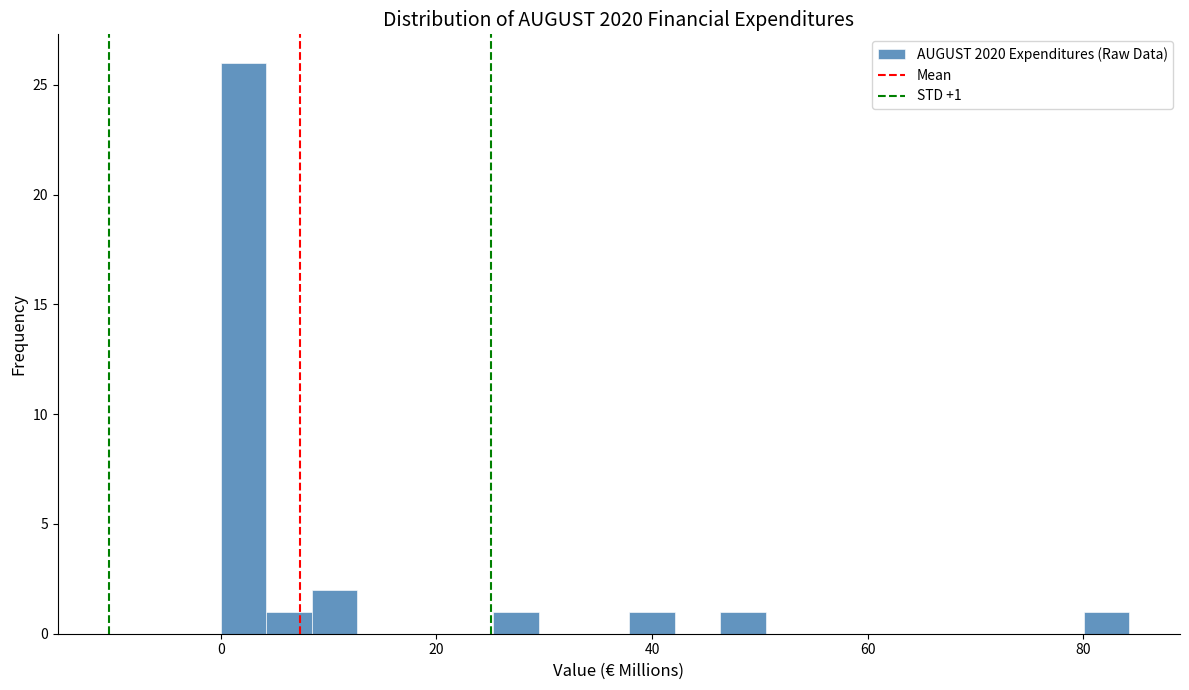

Read against the x-axis, roughly where is the centre of the tallest bar?

2